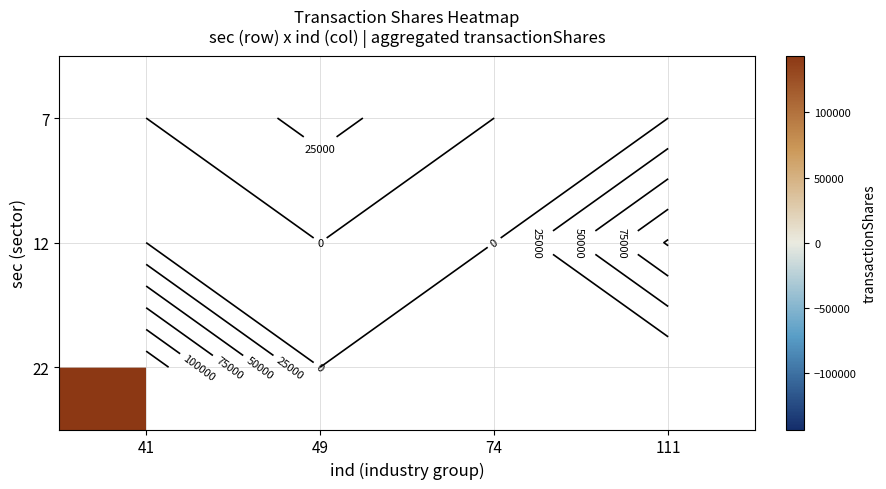

Is it true that 7 equals 17438.8 at 49?

False